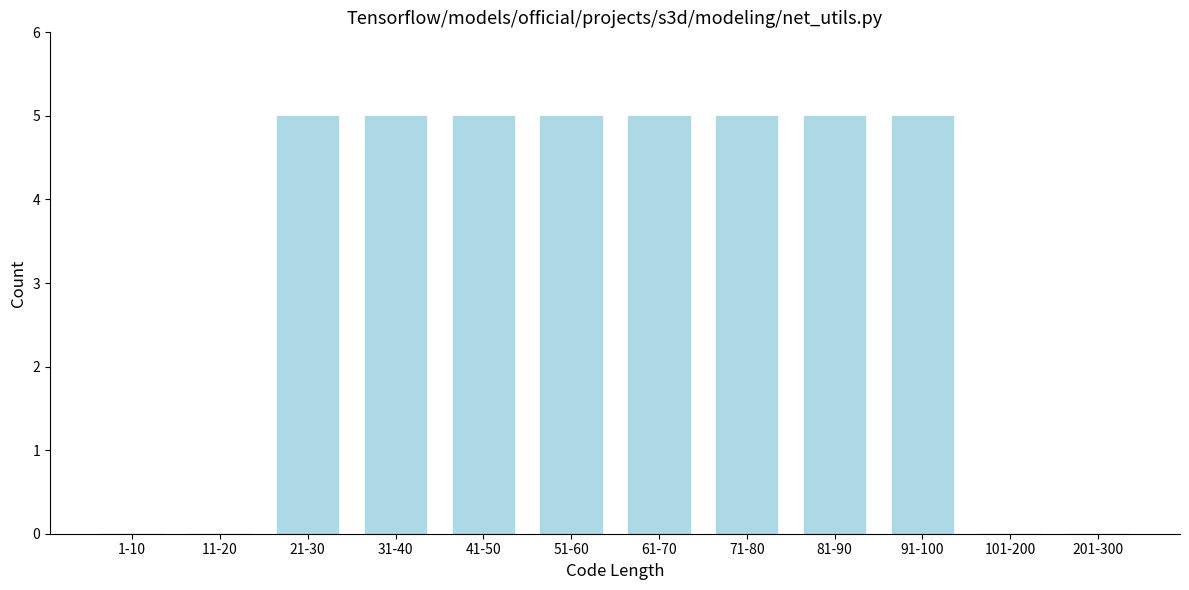

Reading left to right, what are all the values shown in this chart?

1-10=0	11-20=0	21-30=5	31-40=5	41-50=5	51-60=5	61-70=5	71-80=5	81-90=5	91-100=5	101-200=0	201-300=0